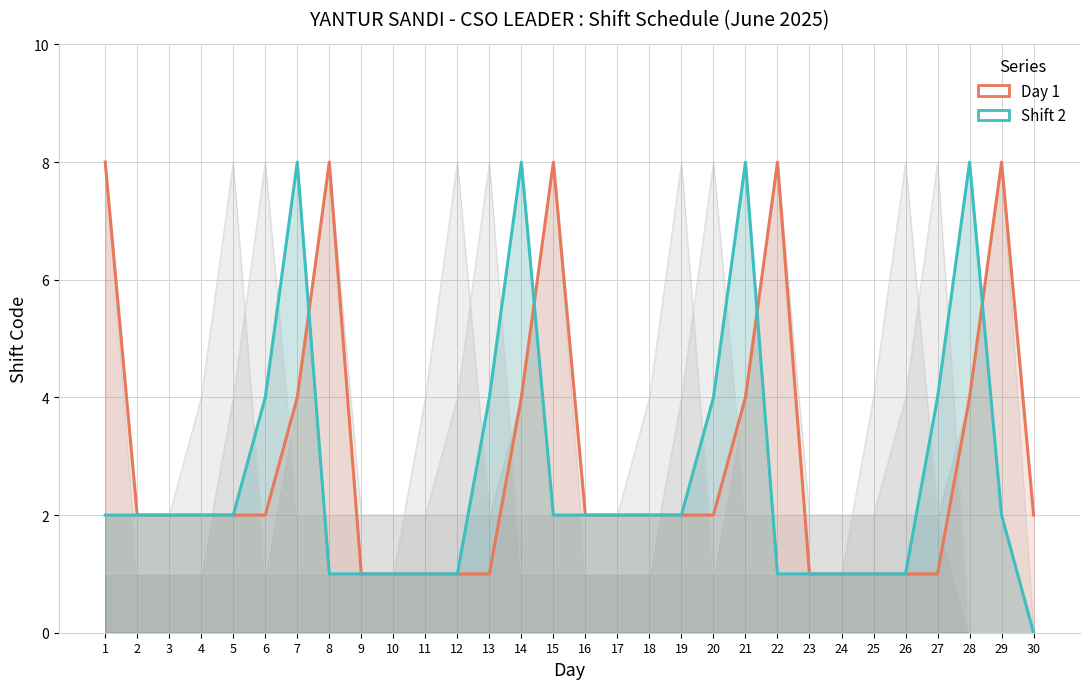

What is the average value of the Shift 2 series?

3